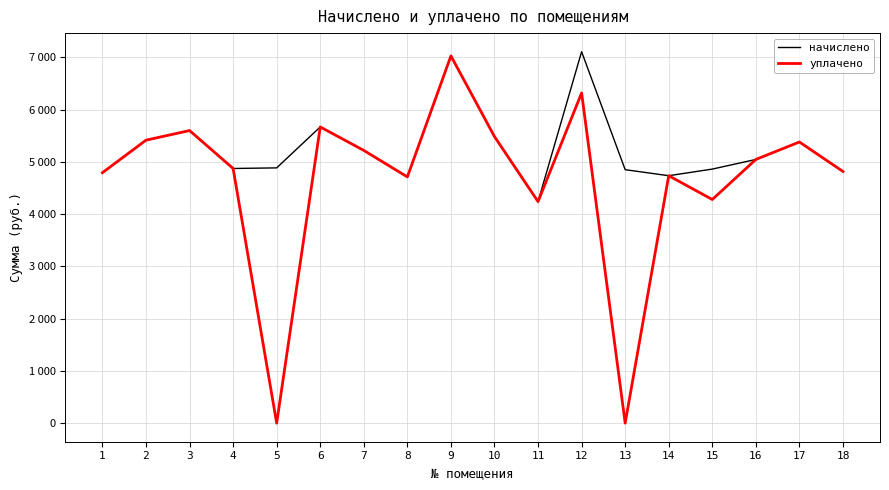

True or false: уплачено has more than 2 interior local peaks.

True